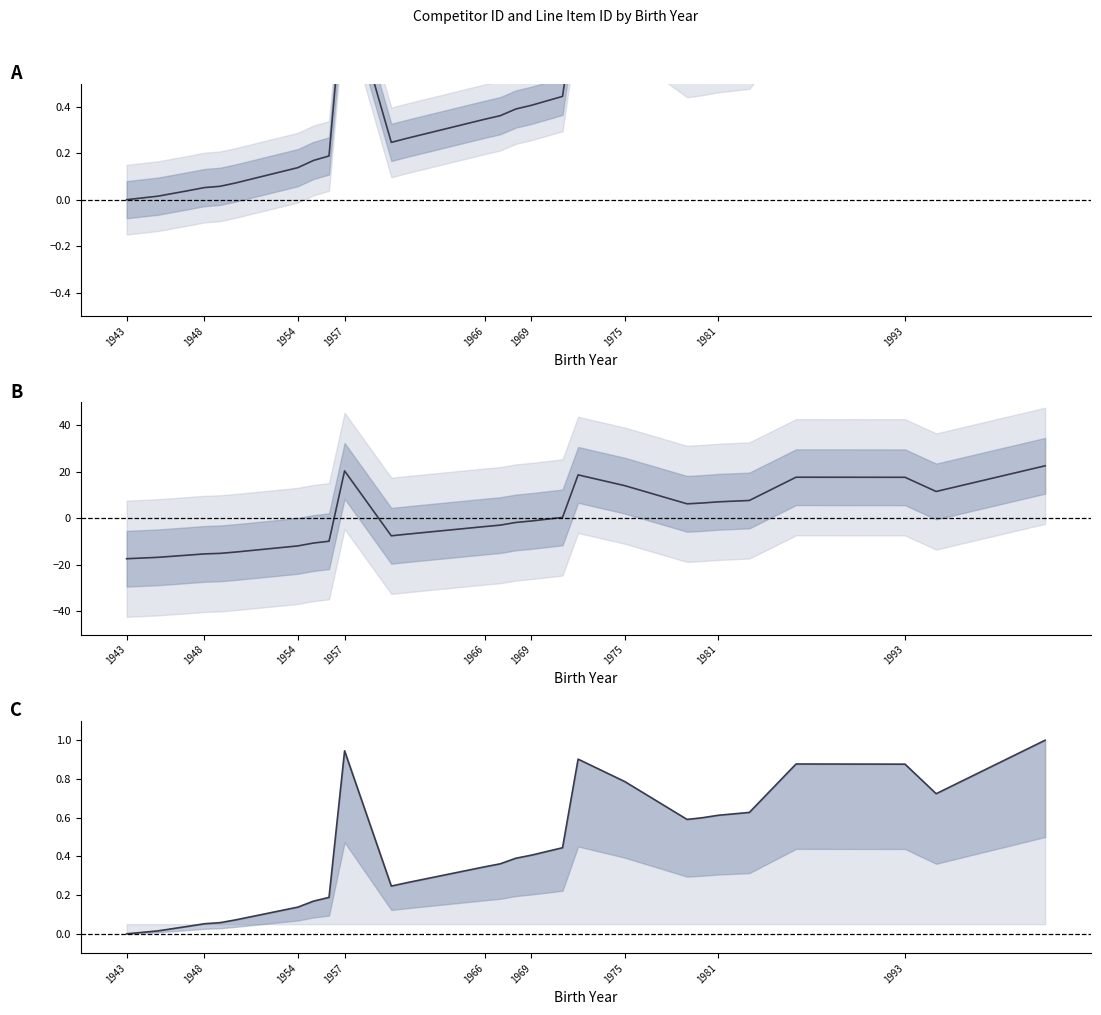

Does the chart have visible grid lines?

No